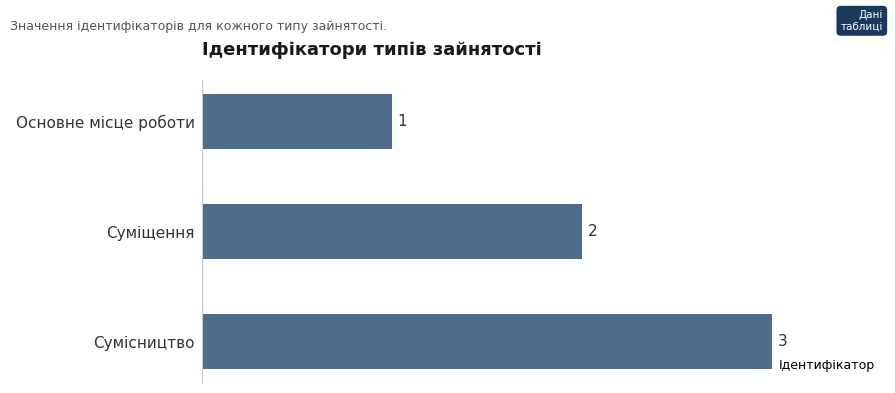

Which has a higher value, Суміщення or Основне місце роботи?

Суміщення